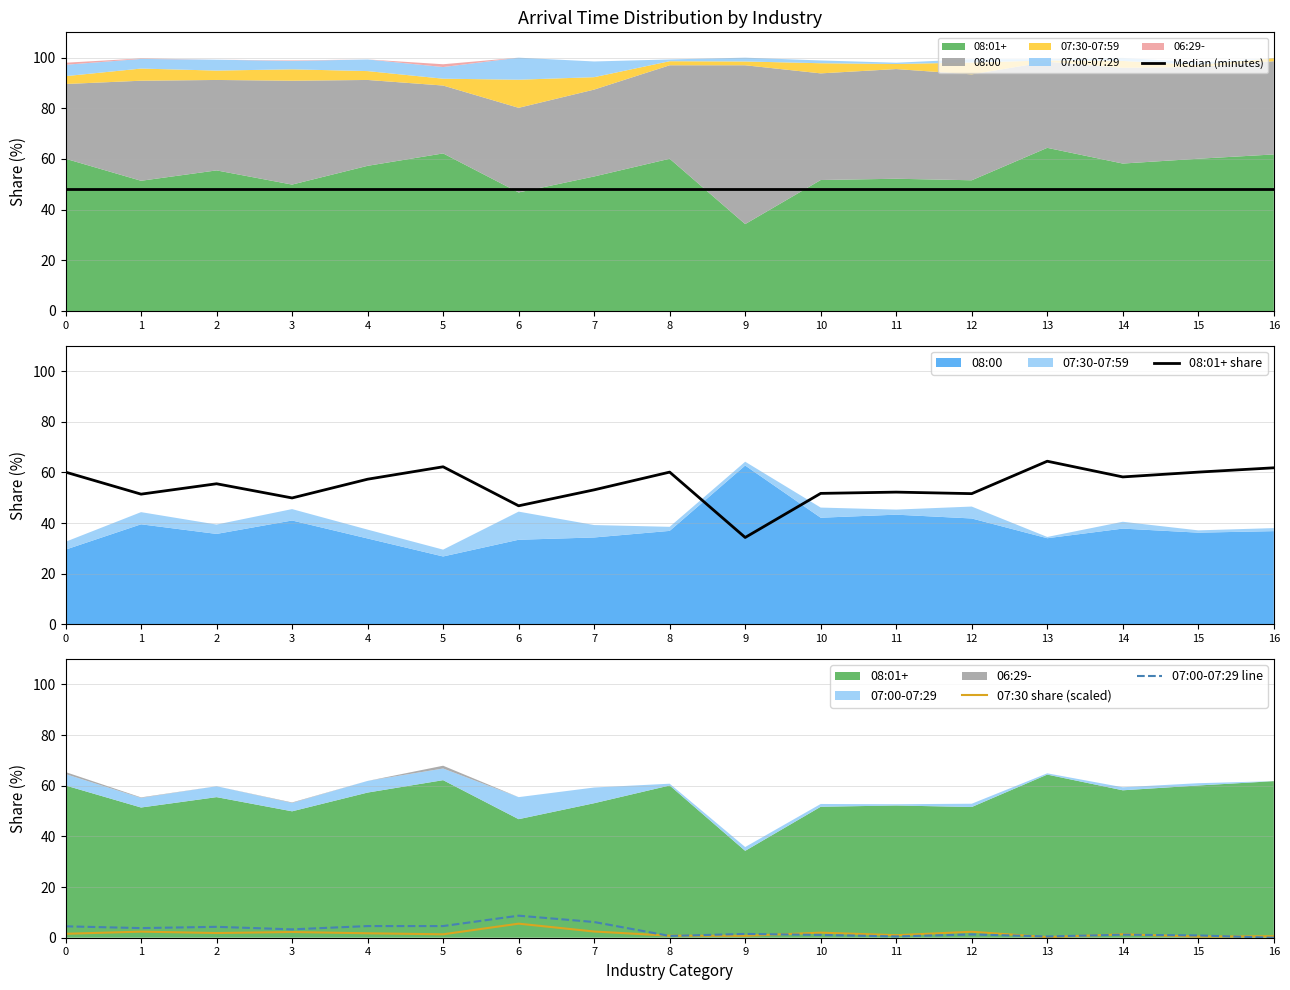

What is the difference between the maximum and minimum values in the 07:00-07:29 line series?

8.7